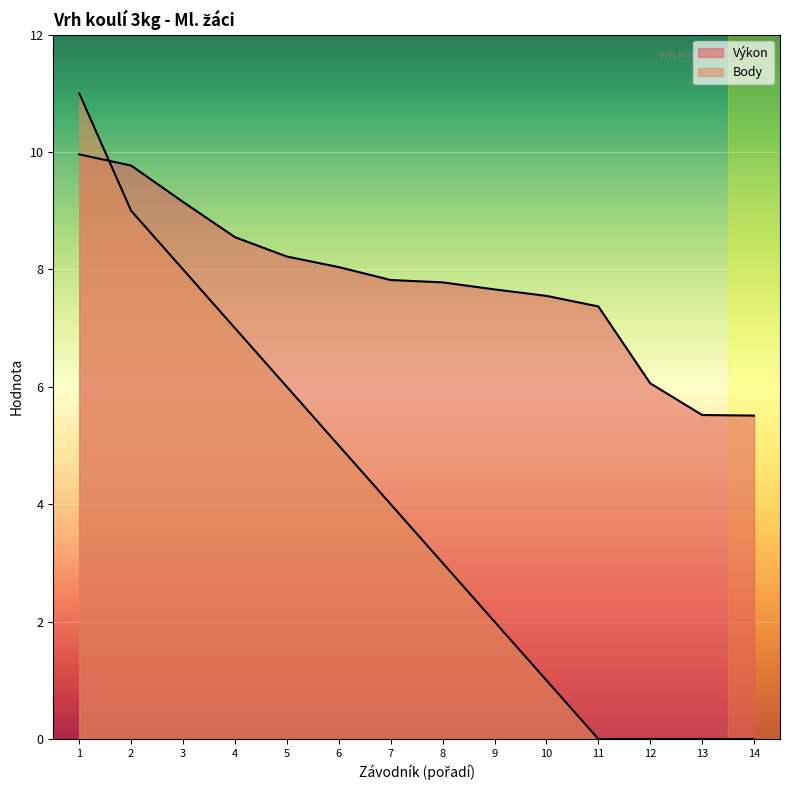

How many lines are shown in the chart?

2